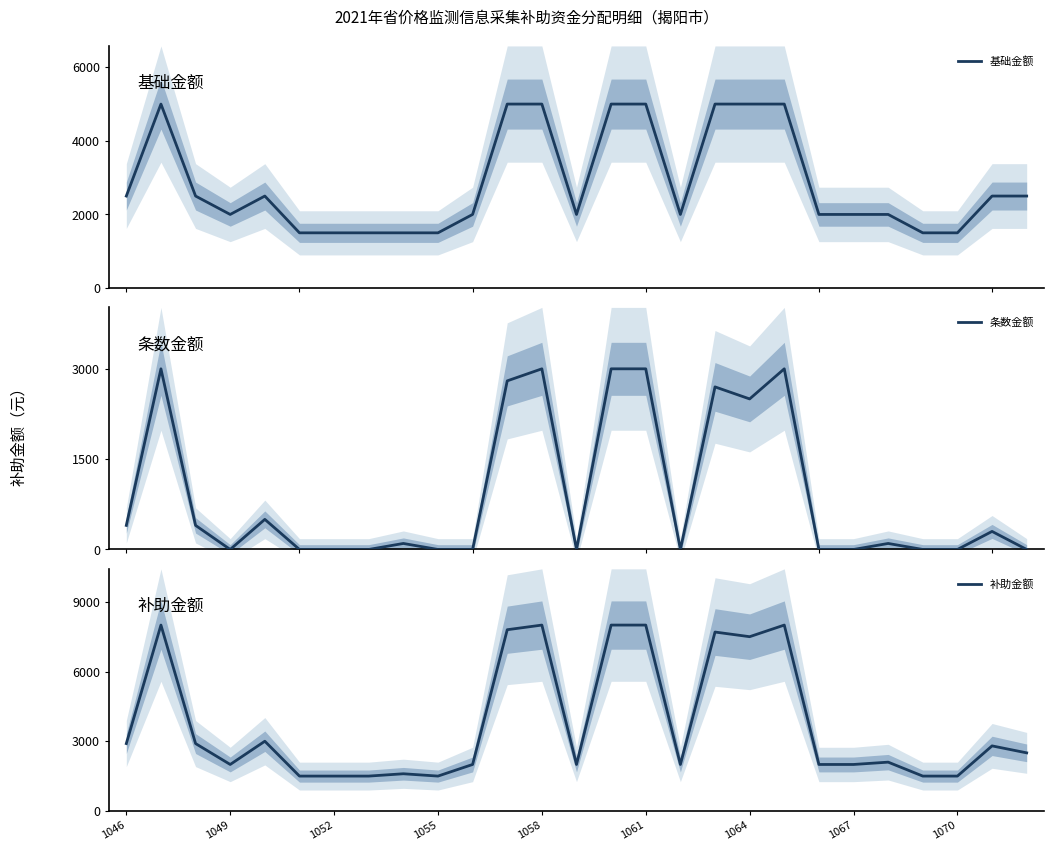

How many values in the 基础金额 series exceed 2000?

13